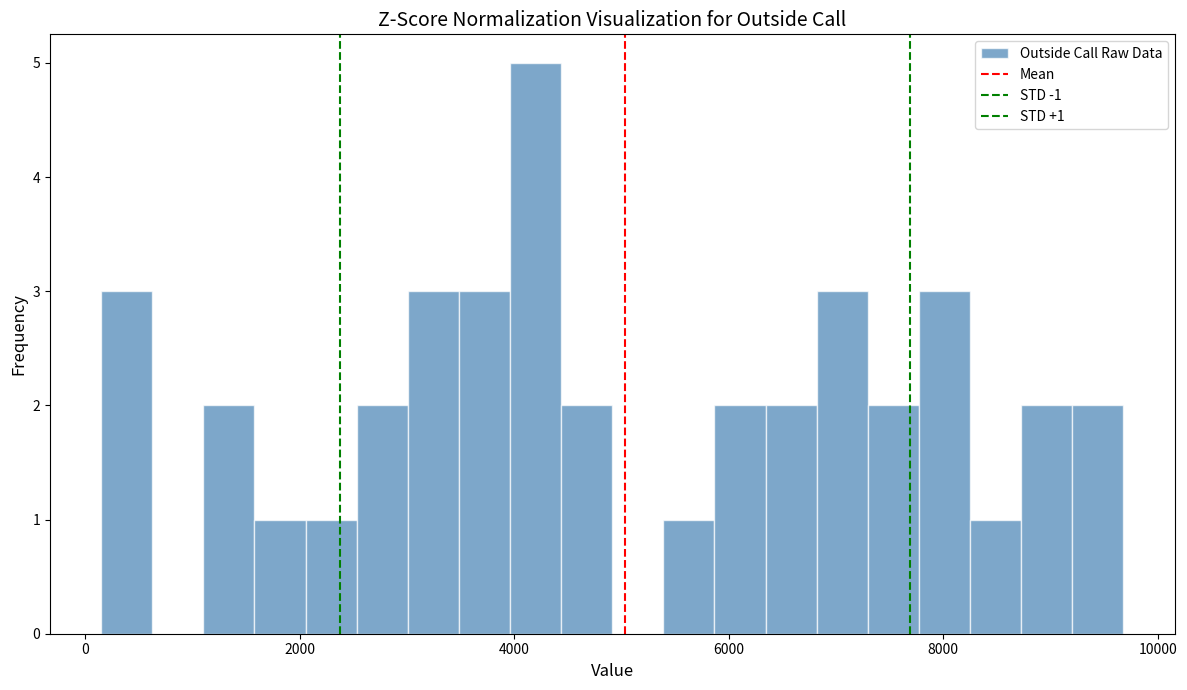

Around what value on the x-axis is the tallest bar? Give the approximate position of its centre, as read against the axis.

4200